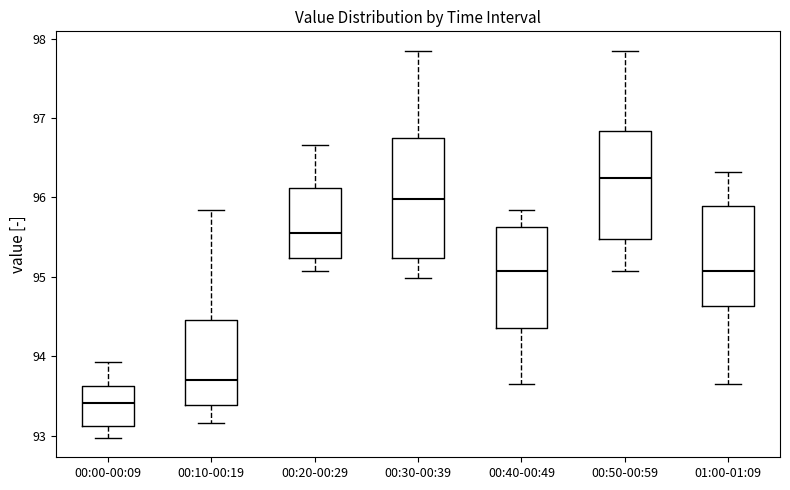

Which box is the tallest, from its lower edge to its upper edge?

00:30-00:39